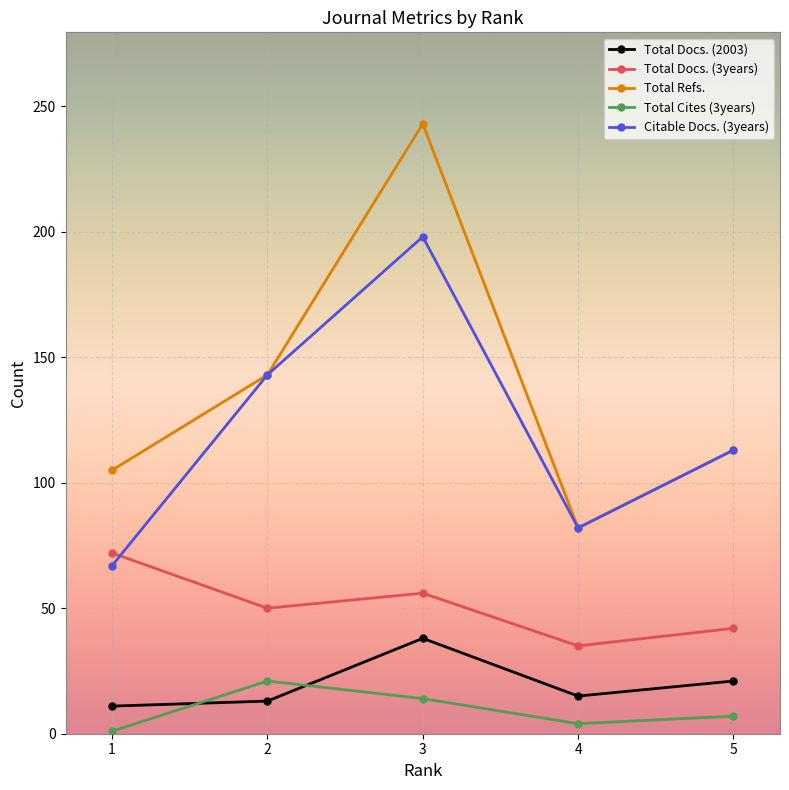

What is the minimum value shown in the chart?

1